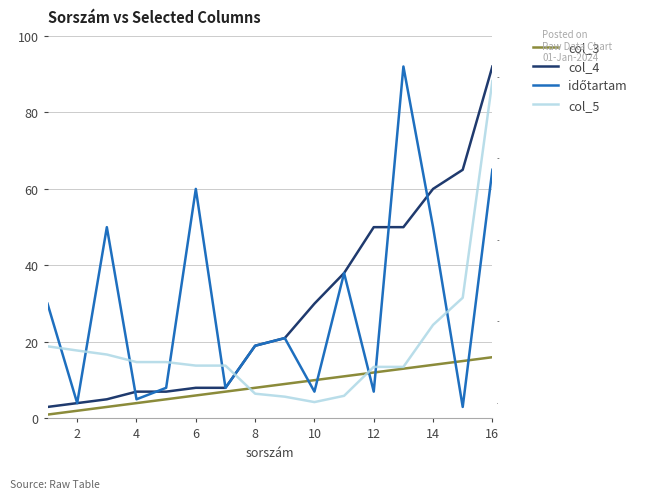

True or false: időtartam has more than 2 interior local peaks.

True